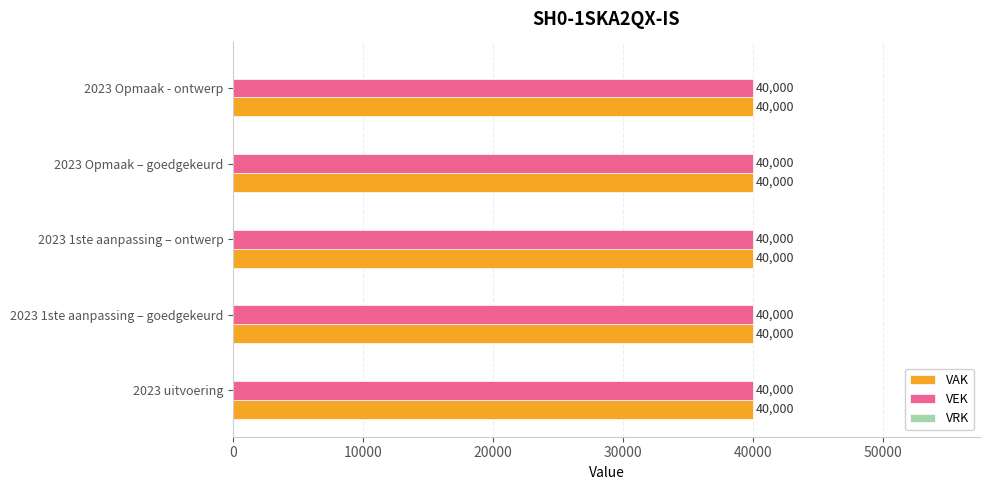

Which has a higher value, 2023 1ste aanpassing – ontwerp or 2023 1ste aanpassing – goedgekeurd?

2023 1ste aanpassing – ontwerp